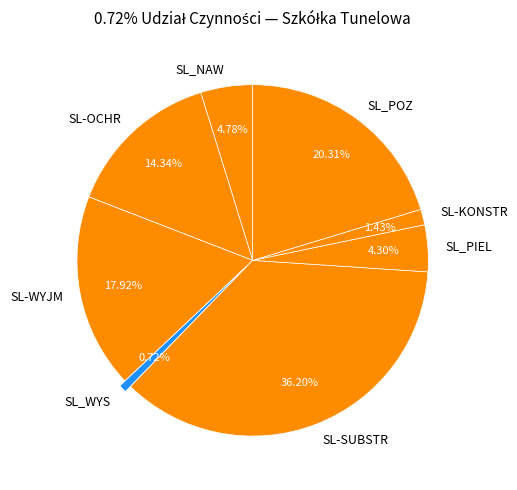

Which category has the smallest portion of the pie?

SL_WYS